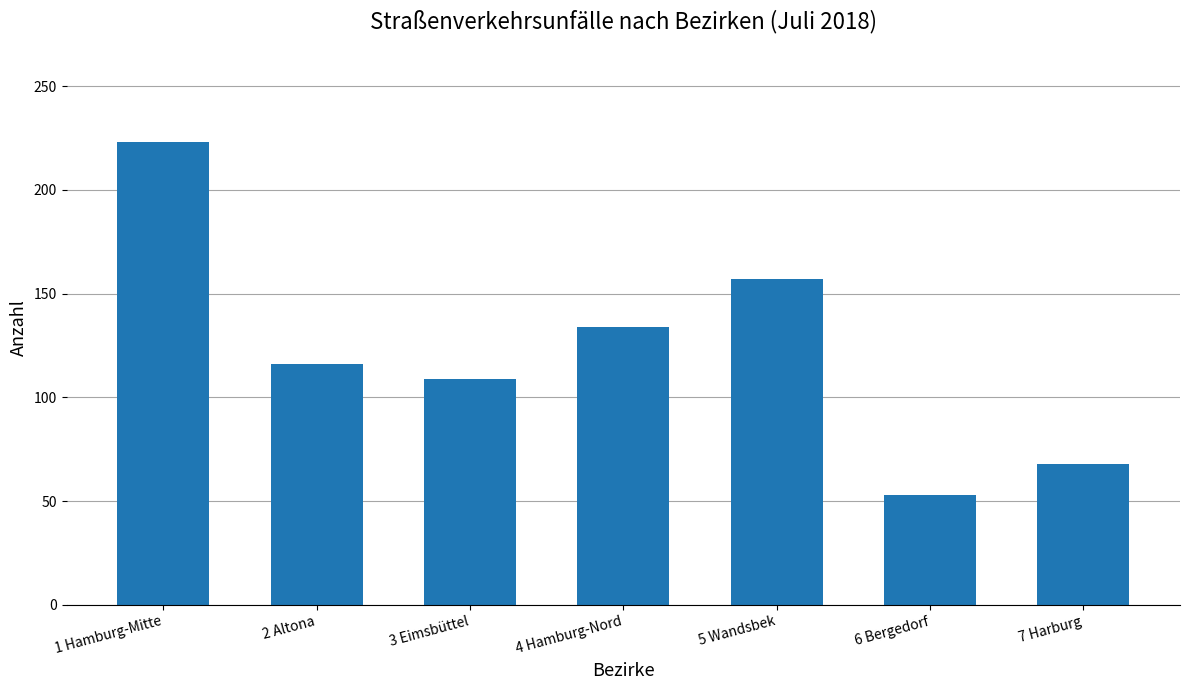

The value at 3 Eimsbüttel is 109. True or false?

True